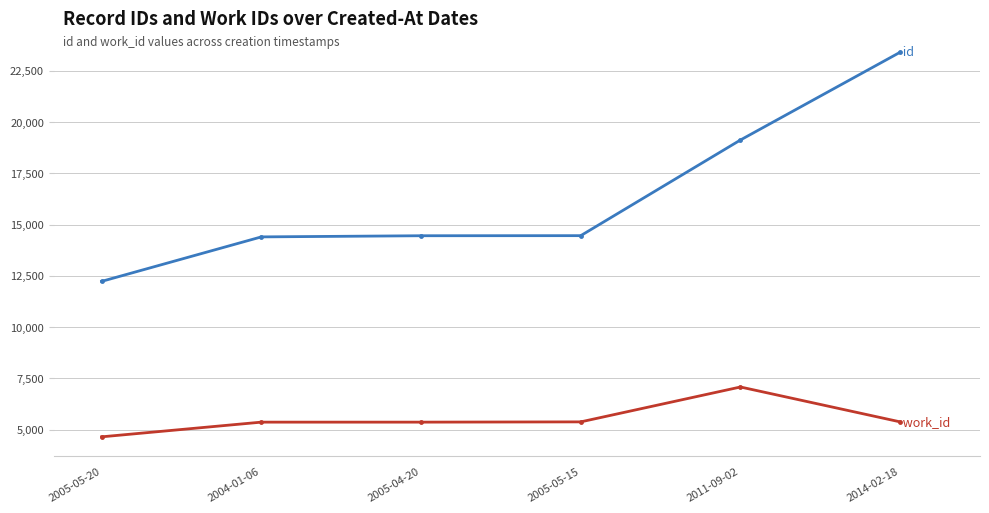

At which category is the sum across all series the highest?

2014-02-18